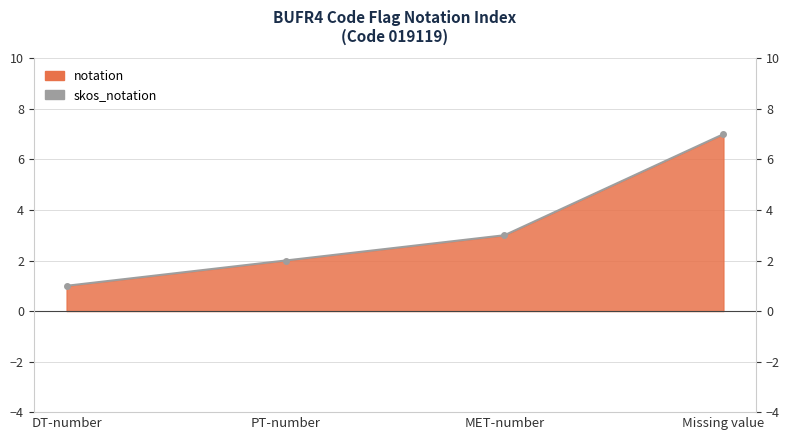

What is the change in value from PT-number to Missing value?

+5